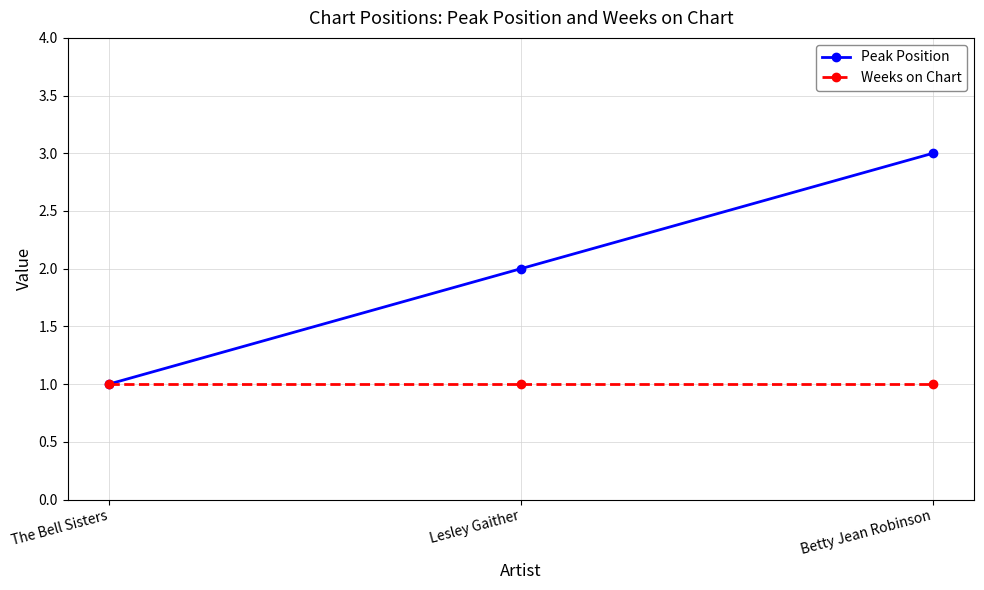

Reading right to left, transcribe all the data shown in this chart.

Peak Position: 3	2	1
Weeks on Chart: 1	1	1